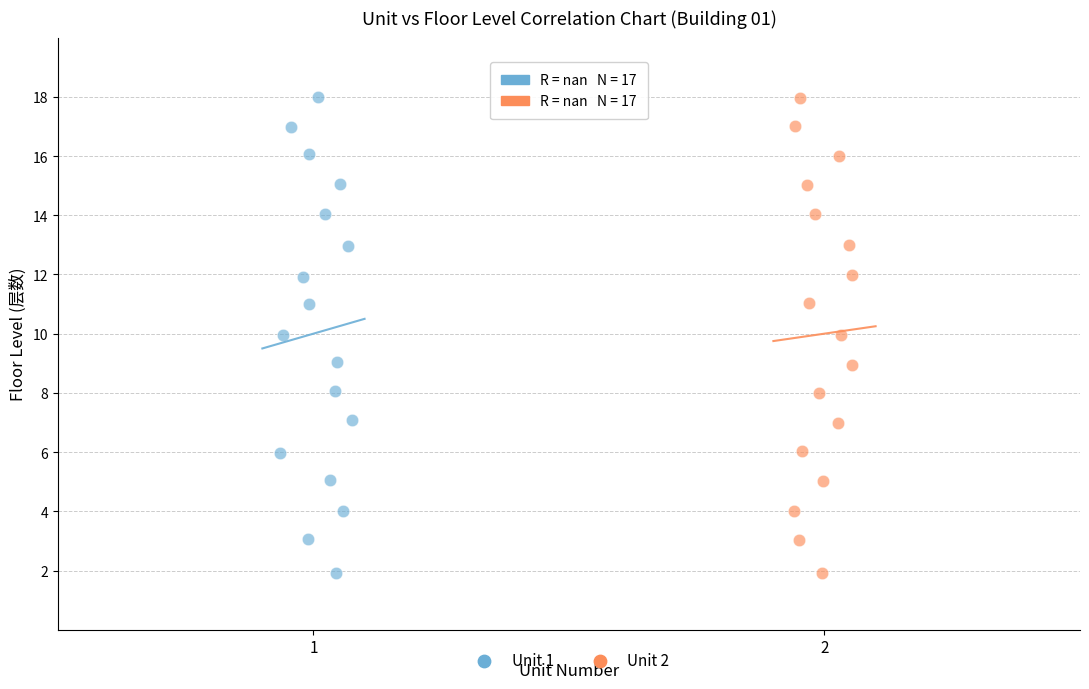

Which series has the largest Y range (max minus min)?

Unit 1